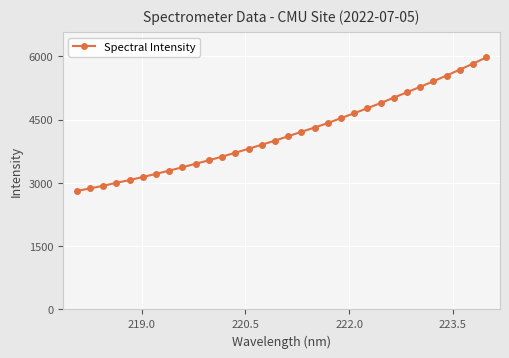

What is the minimum value shown in the chart?

2807.1